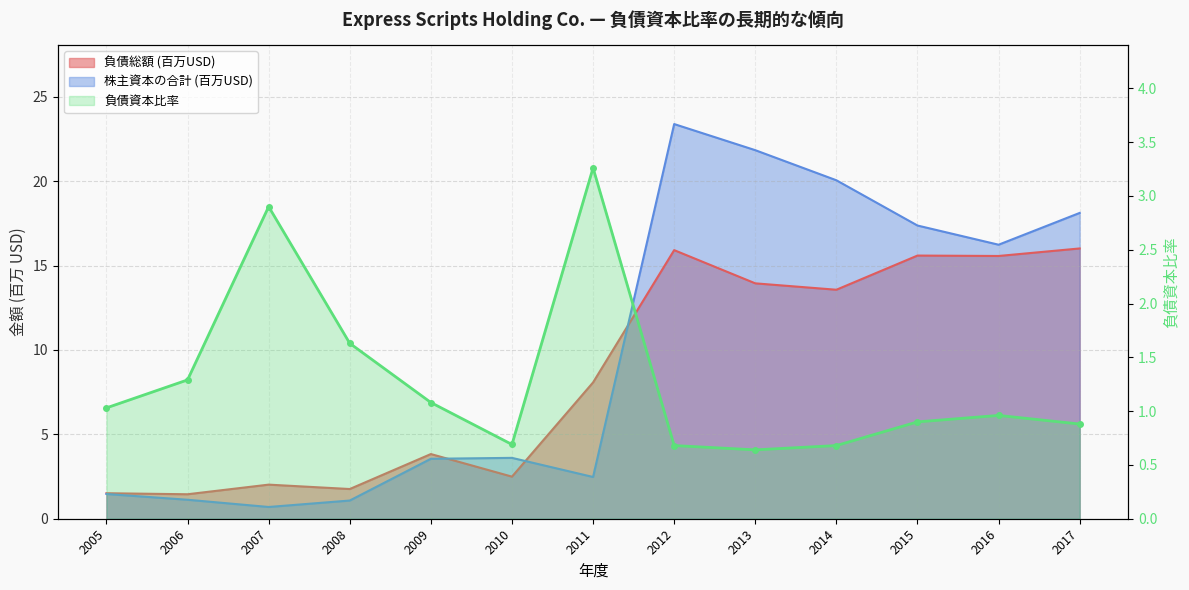

How many times do 株主資本の合計 and 負債資本比率 cross each other?

4